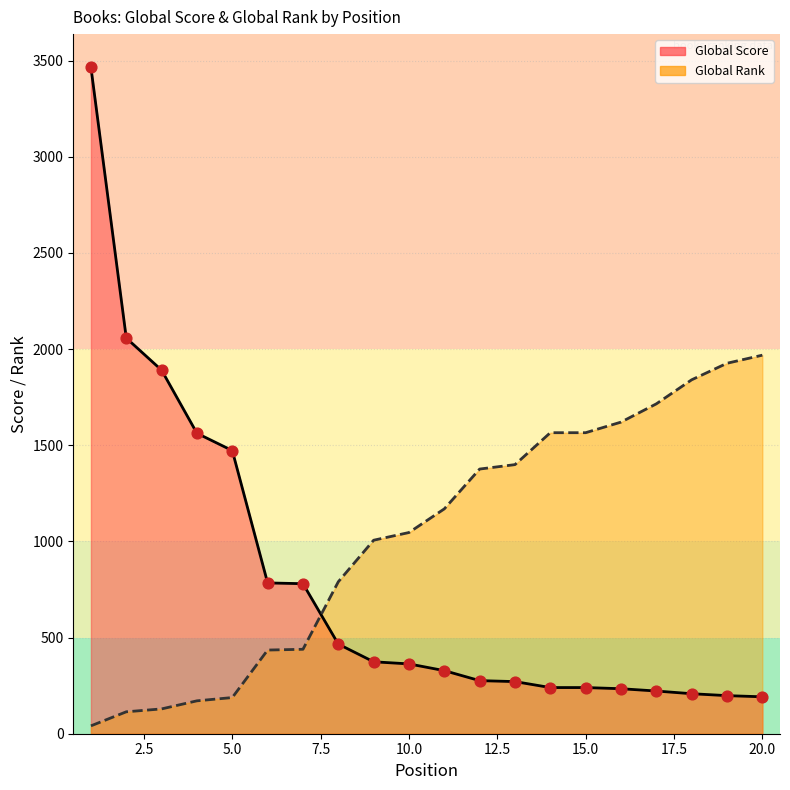

What is the total value across all series at 20?

2160